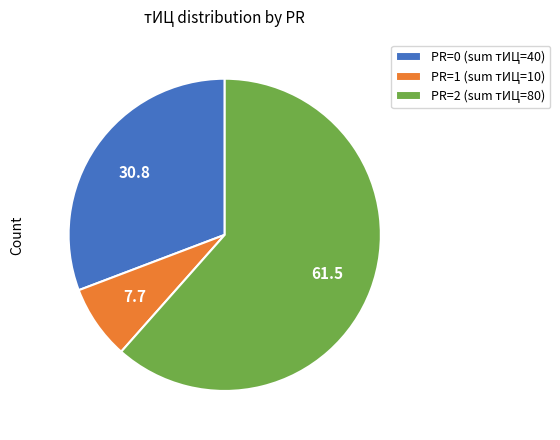

Count the number of slices in the pie.

3